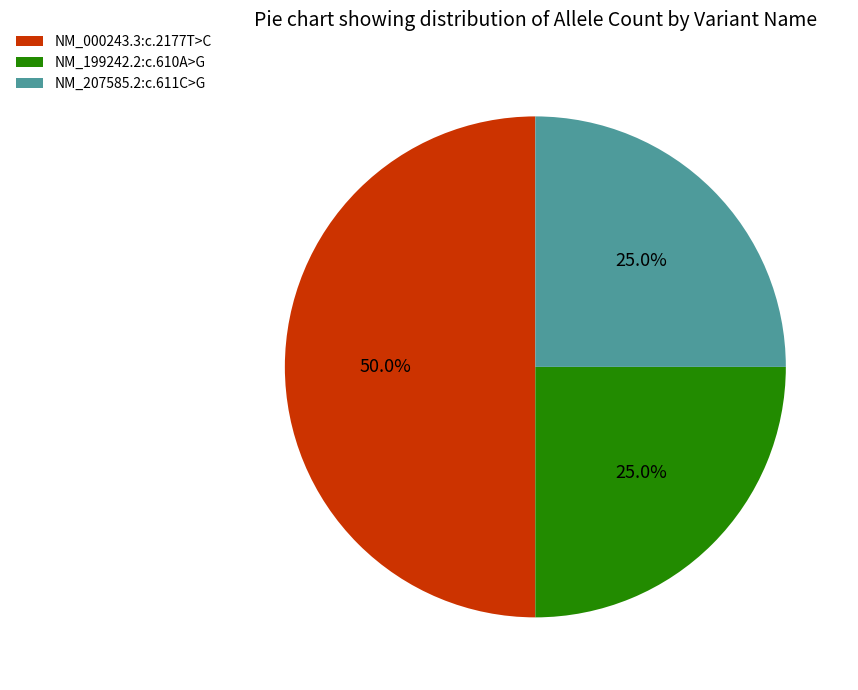

What is the total percentage of NM_199242.2:c.610A>G and NM_000243.3:c.2177T>C?

75.0%